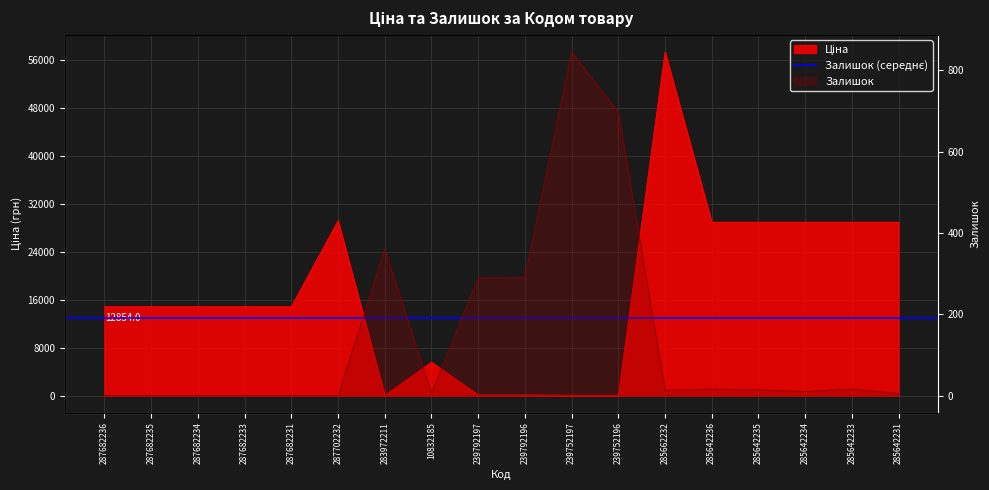

List the labels in order of Ціна value, largest first.

285662232, 287702232, 285642236, 285642235, 285642234, 285642233, 285642231, 287682236, 287682235, 287682234, 287682233, 287682231, 10832185, 239792197, 239792196, 239752197, 239752196, 283972211